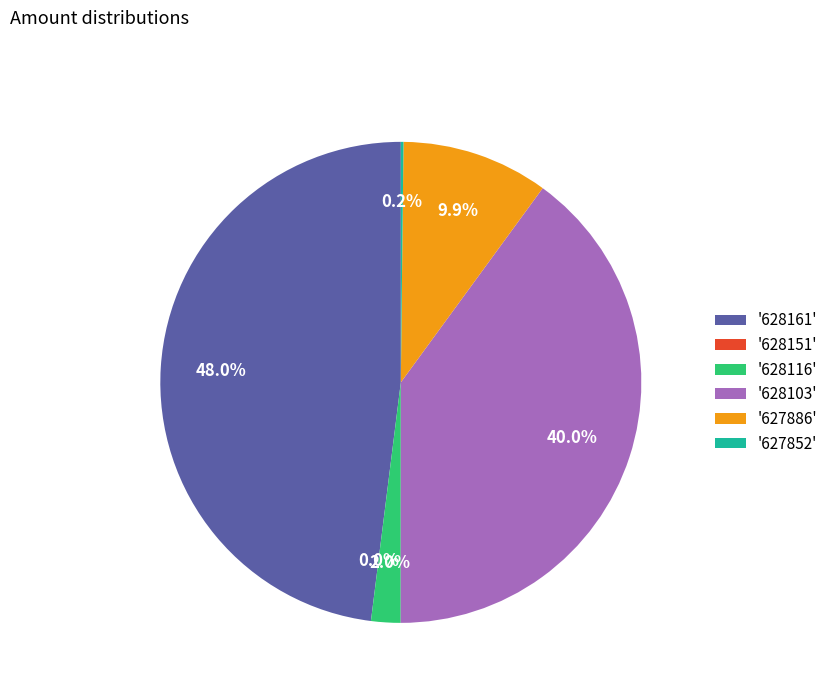

The 628161 slice represents 57% of the pie. True or false?

False